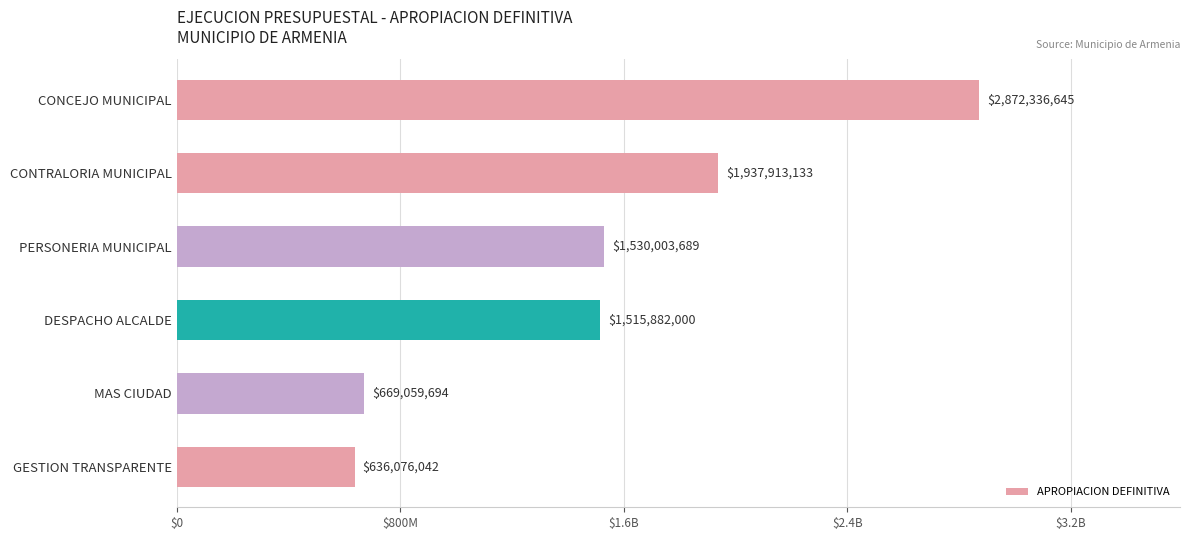

Are the bars horizontal?

Yes